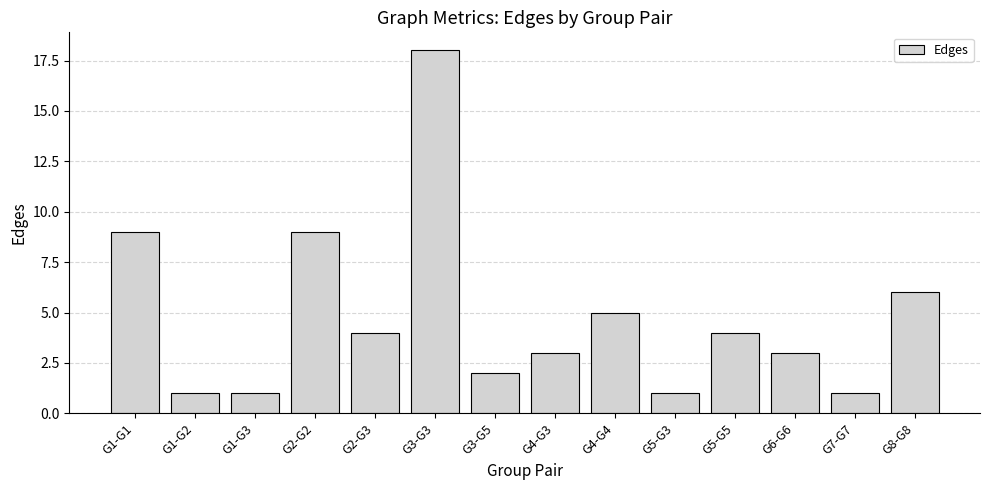

What is the minimum value shown in the chart?

1